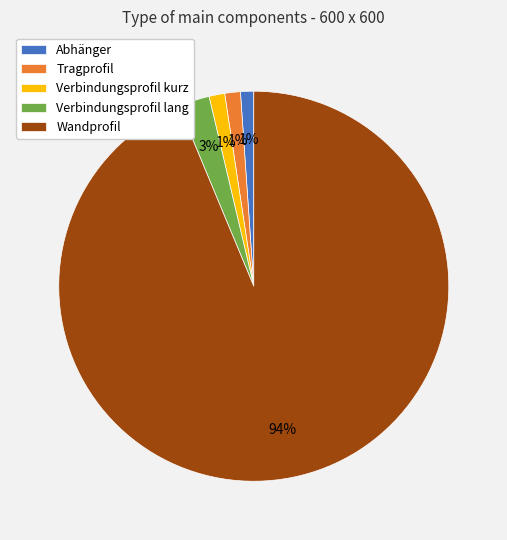

True or false: Verbindungsprofil lang accounts for 3% of the total.

True